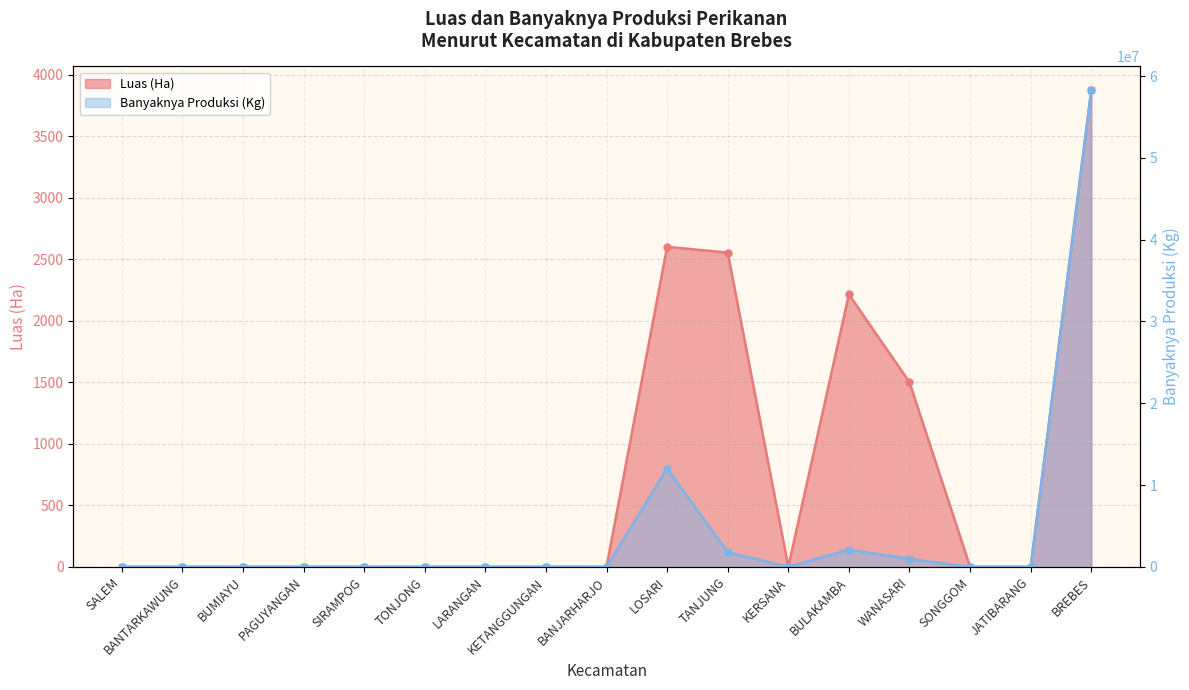

Reading left to right, transcribe all the data shown in this chart.

Luas (Ha): SALEM=0	BANTARKAWUNG=0	BUMIAYU=0	PAGUYANGAN=0	SIRAMPOG=0	TONJONG=0	LARANGAN=0	KETANGGUNGAN=0	BANJARHARJO=0	LOSARI=2602	TANJUNG=2555	KERSANA=0	BULAKAMBA=2215	WANASARI=1501	SONGGOM=0	JATIBARANG=0	BREBES=3875
Banyaknya Produksi (Kg): SALEM=0	BANTARKAWUNG=0	BUMIAYU=0	PAGUYANGAN=0	SIRAMPOG=0	TONJONG=0	LARANGAN=0	KETANGGUNGAN=0	BANJARHARJO=0	LOSARI=12010667	TANJUNG=1787448	KERSANA=0	BULAKAMBA=2110465	WANASARI=971509	SONGGOM=0	JATIBARANG=0	BREBES=58266988